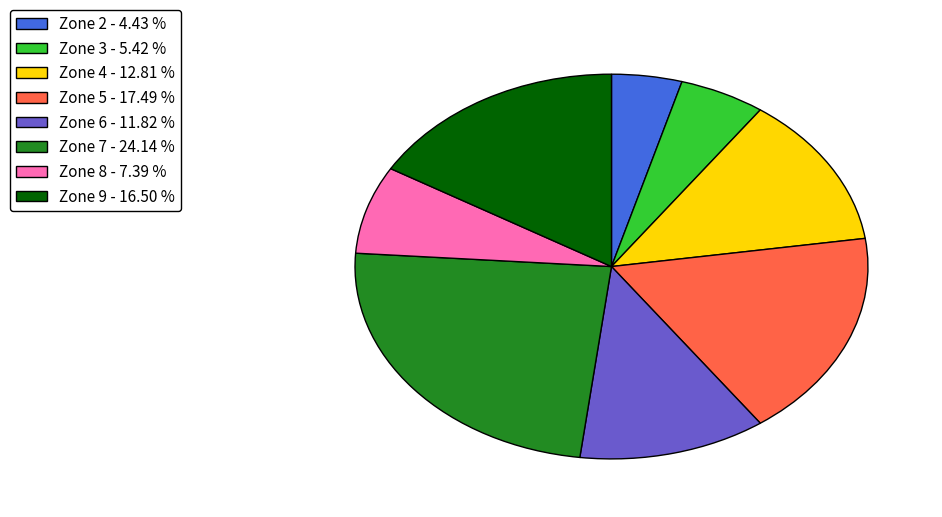

Count the number of slices in the pie.

8